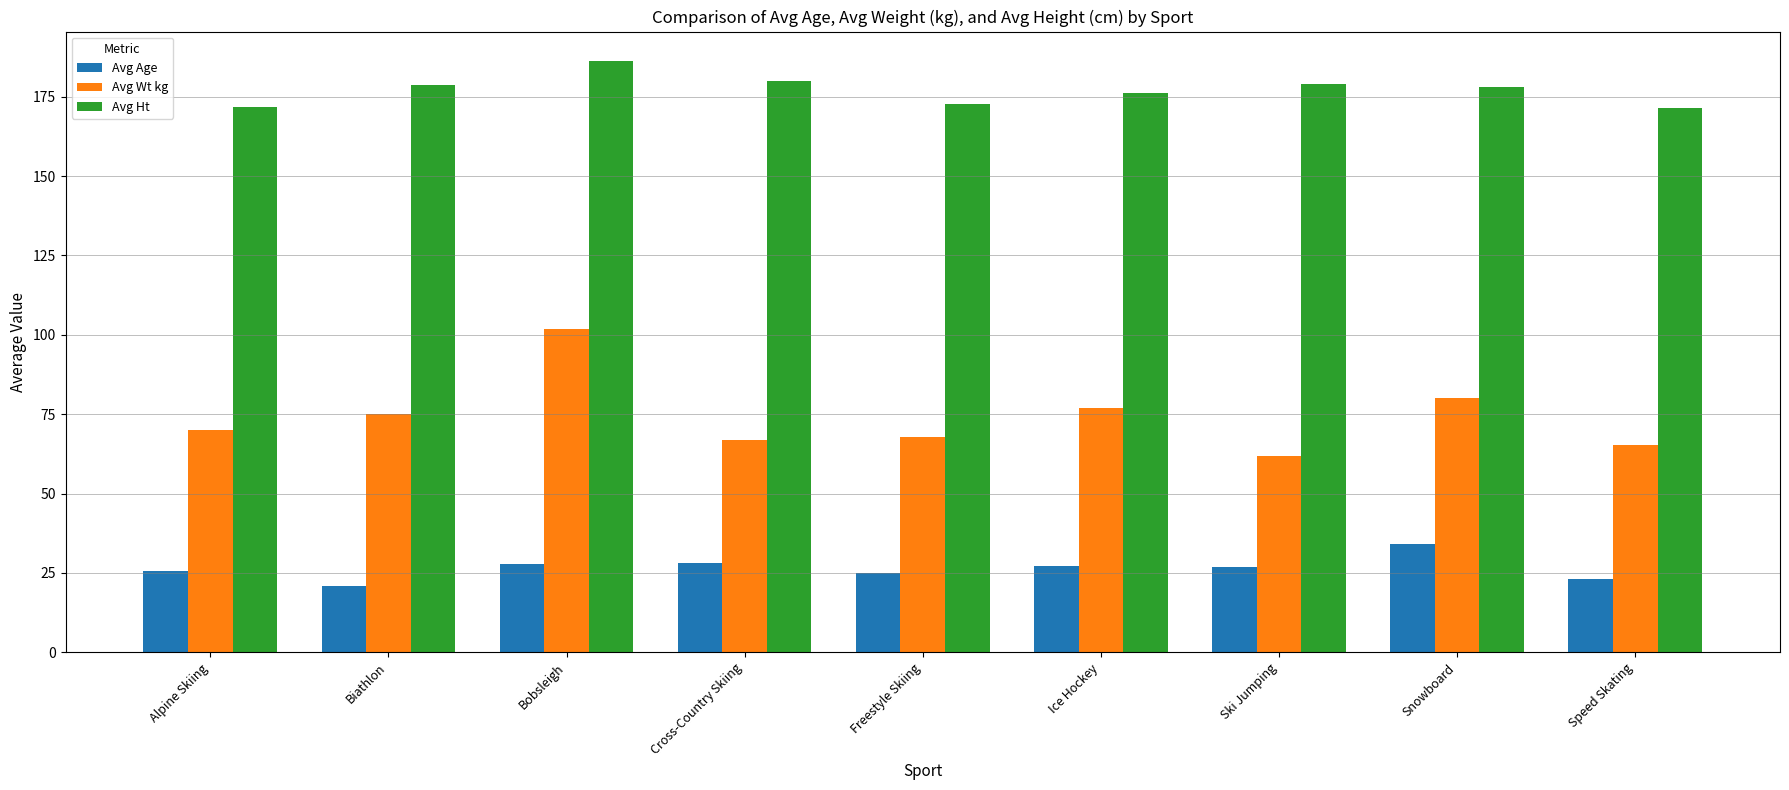

What is the difference between the highest and lowest values at Speed Skating?

148.3